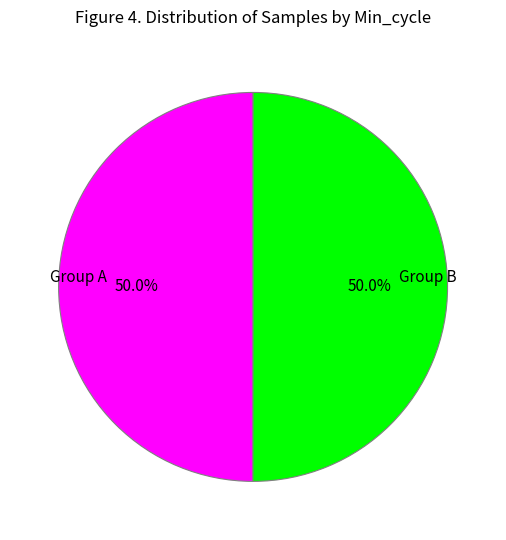

How many segments does this pie chart have?

2